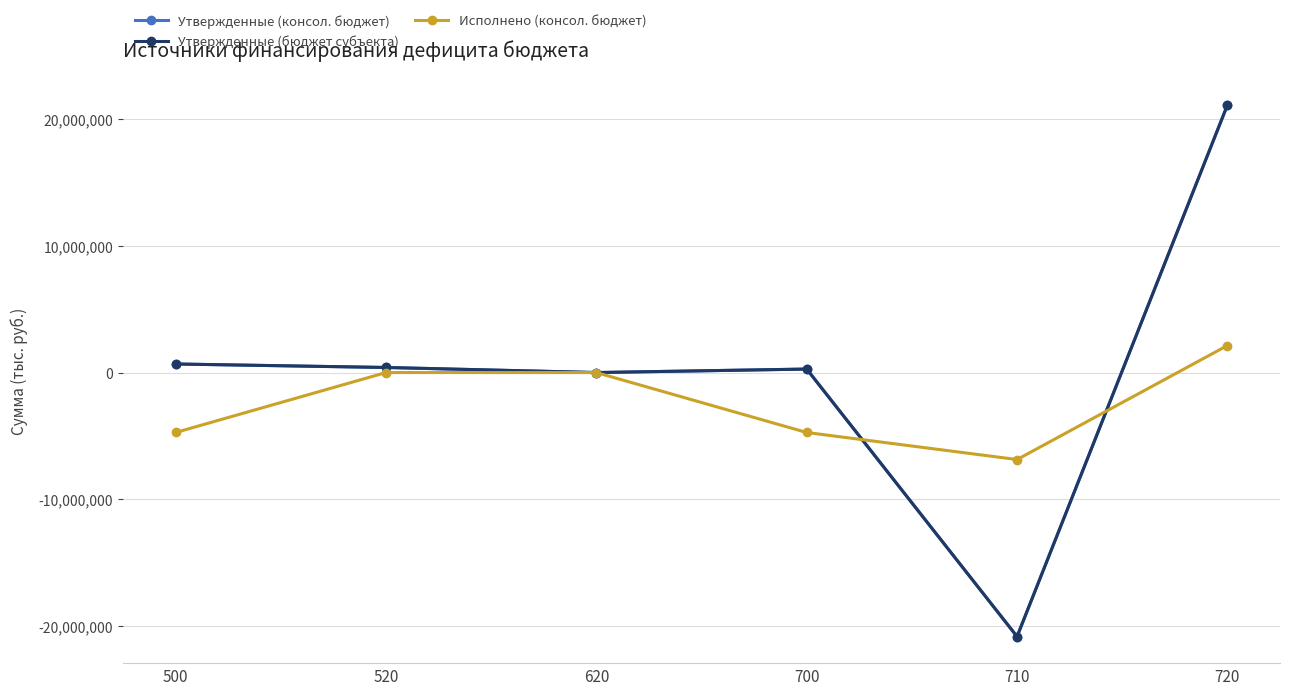

What is the spread (max minus min) of values at 720?

18966098.9